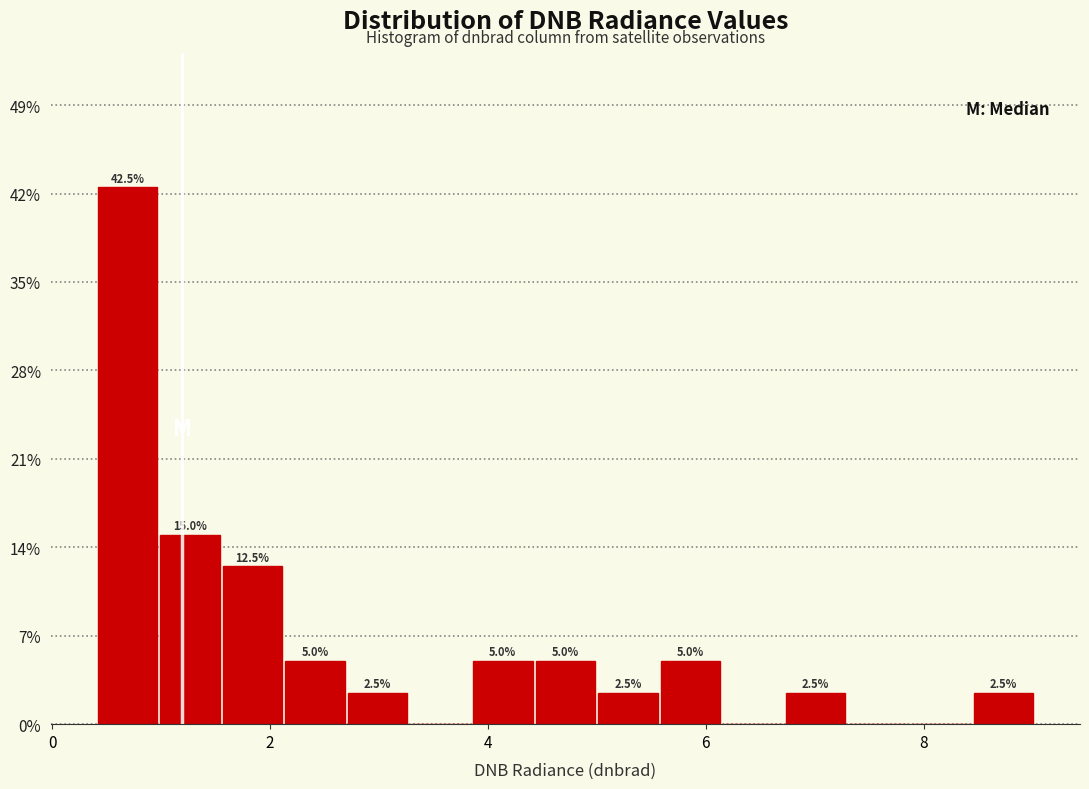

Around what value on the x-axis is the tallest bar? Give the approximate position of its centre, as read against the axis.

0.6